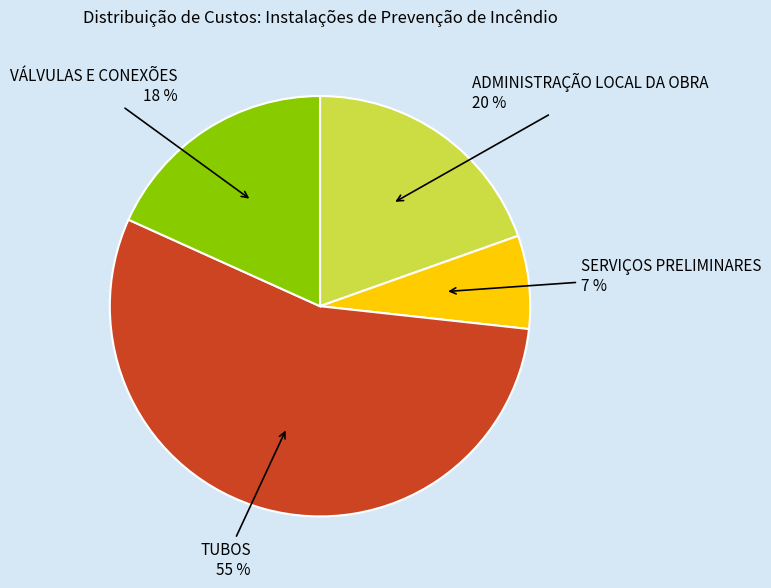

To the nearest percent, what is the average slice percentage?

25%